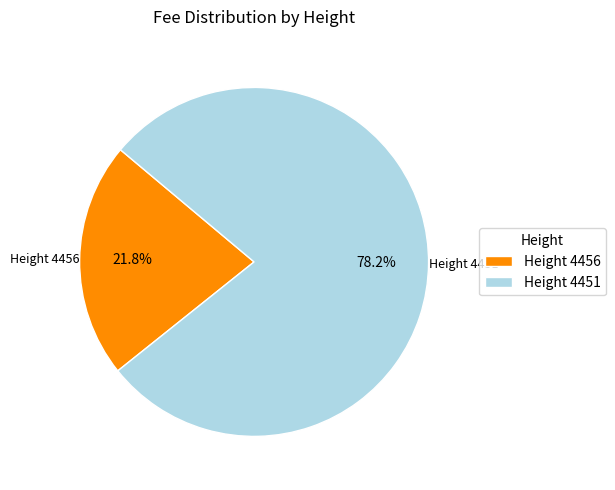

How many segments does this pie chart have?

2